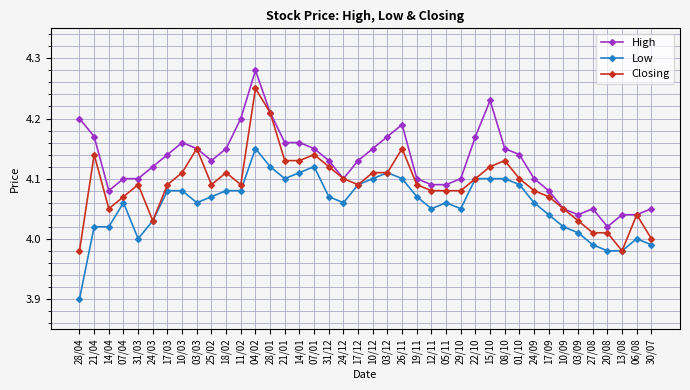

Which series changed the most between 18/02 and 03/09?

High